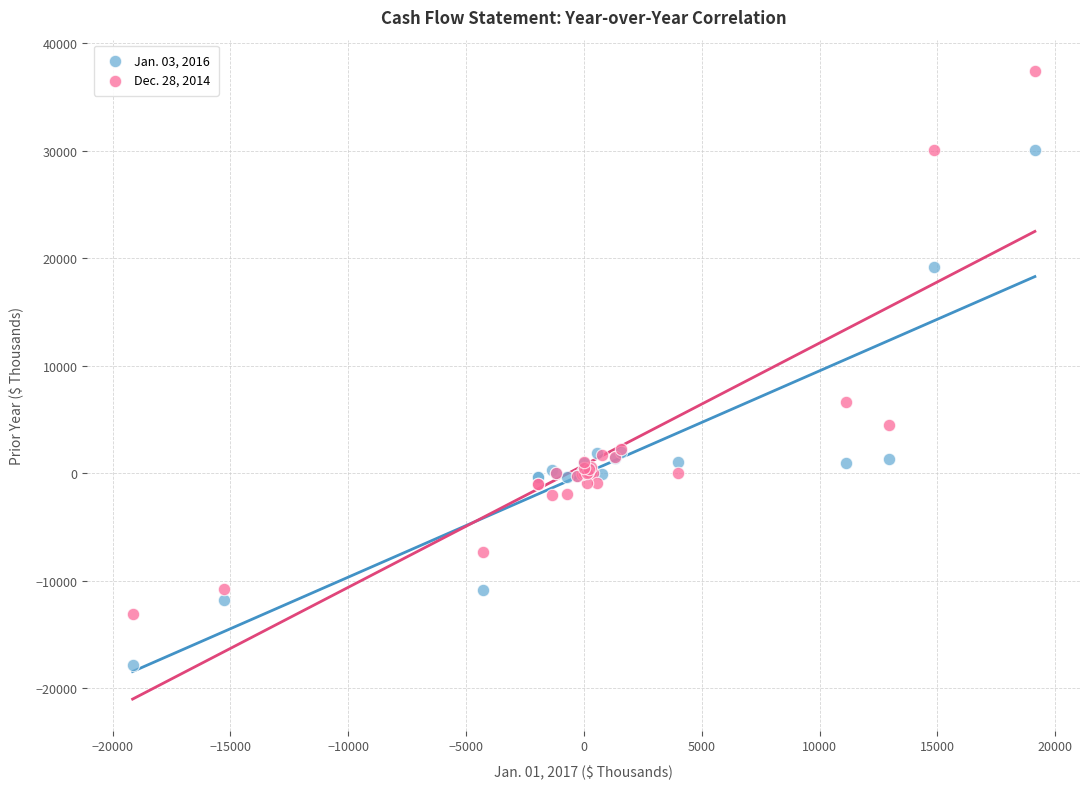

Which series has the widest spread of Y values?

Dec. 28, 2014